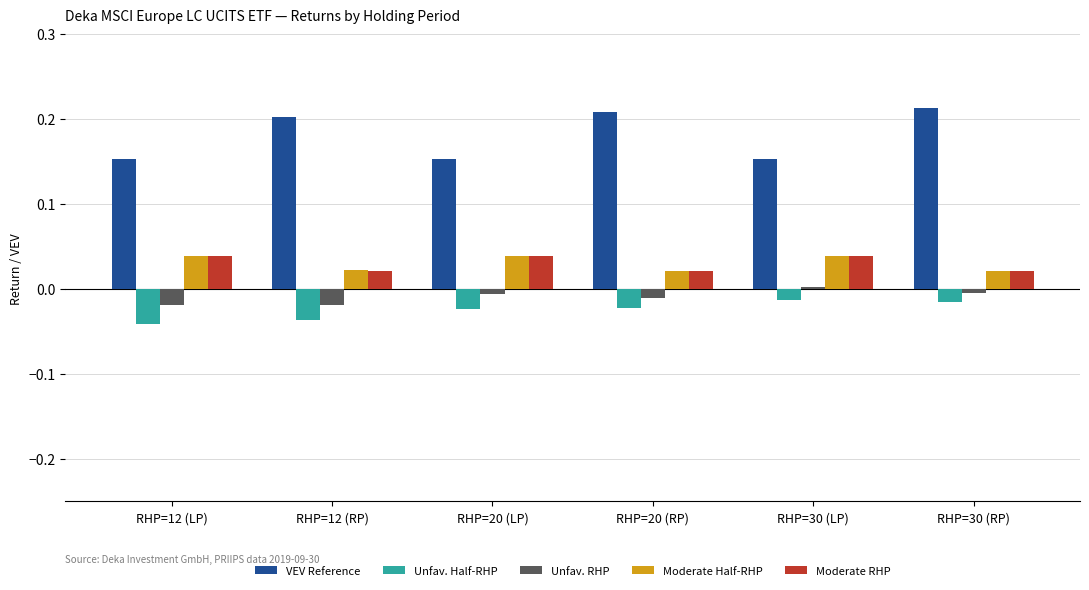

Is it true that Moderate Half-RHP equals 0.0 at RHP=12 (RP)?

True